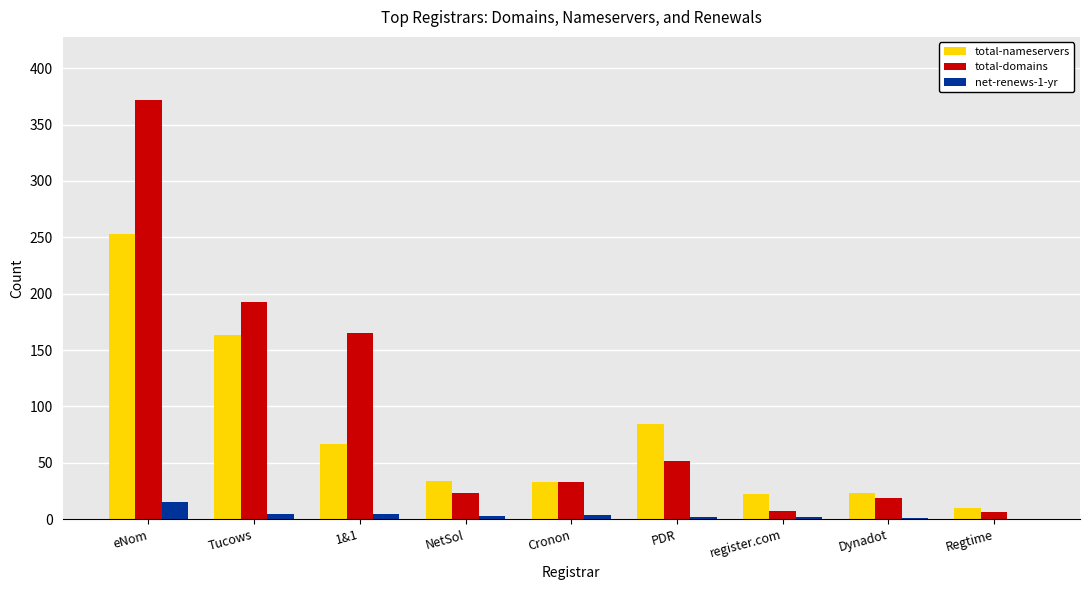

The value of total-nameservers at Tucows is 163. True or false?

True